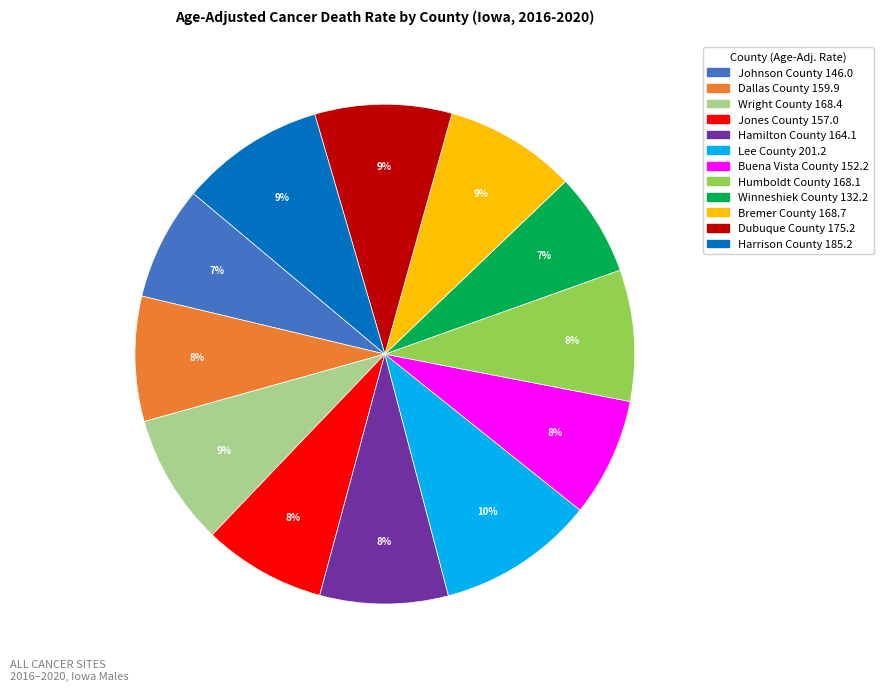

Which category has the biggest portion of the pie?

Lee County